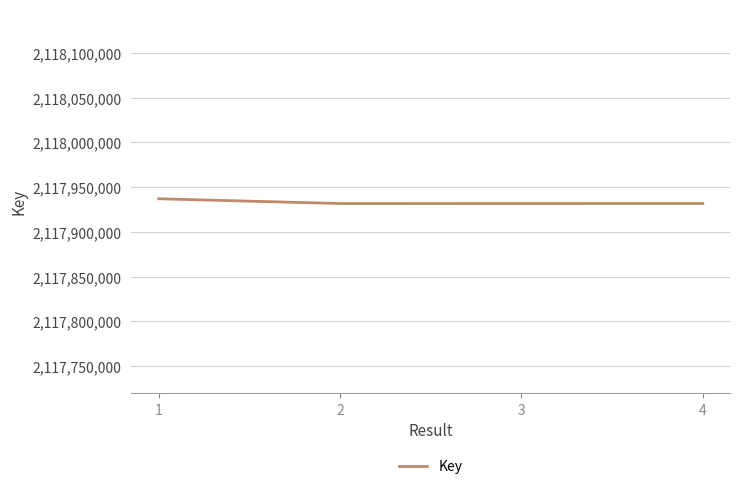

What is the greatest value displayed?

2117936898